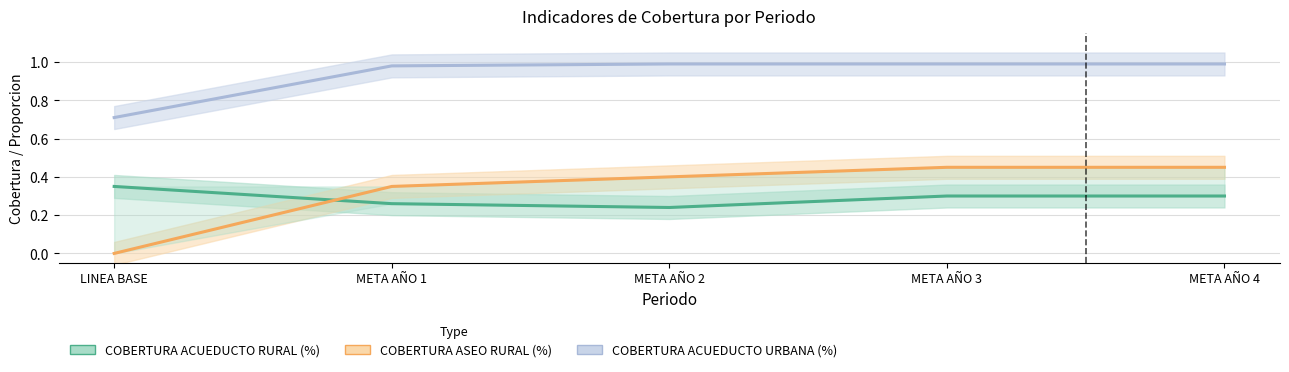

Between LINEA BASE and META AÑO 4, which is larger?

LINEA BASE